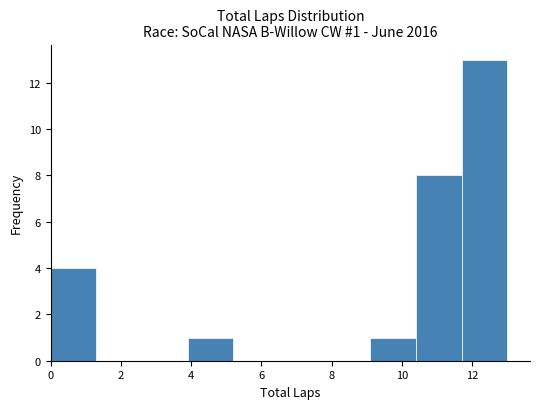

Over which range of the x-axis is the bar tallest?

11.7 to 13.0